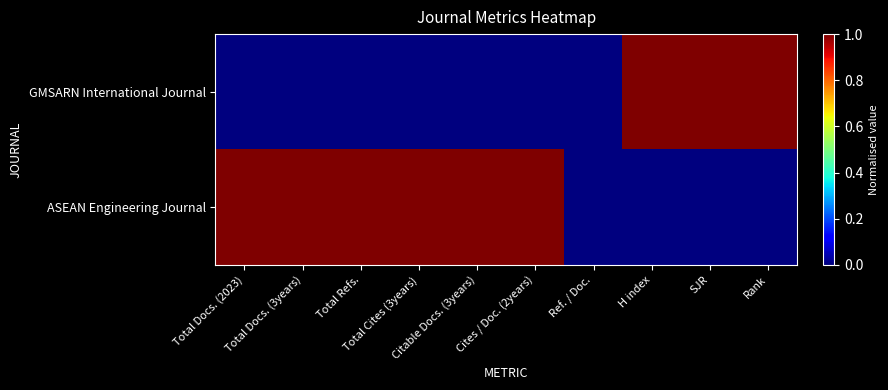

Which label corresponds to the smallest value in the chart?

Total Docs. (2023)